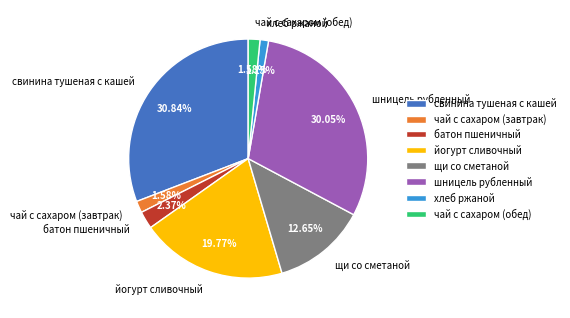

Does йогурт сливочный represent more than half of the total?

No